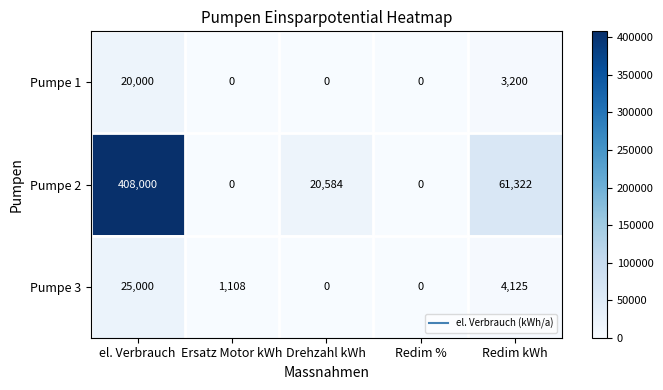

At how many categories does at least one series exceed 391821?

1